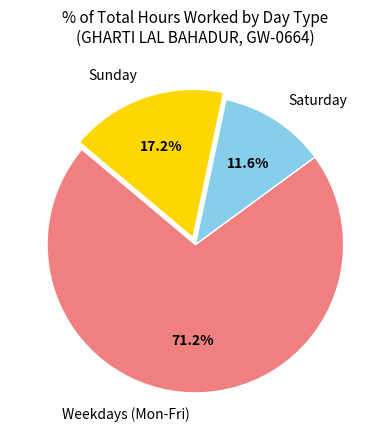

What percentage do Saturday and Sunday together represent?

28.8%